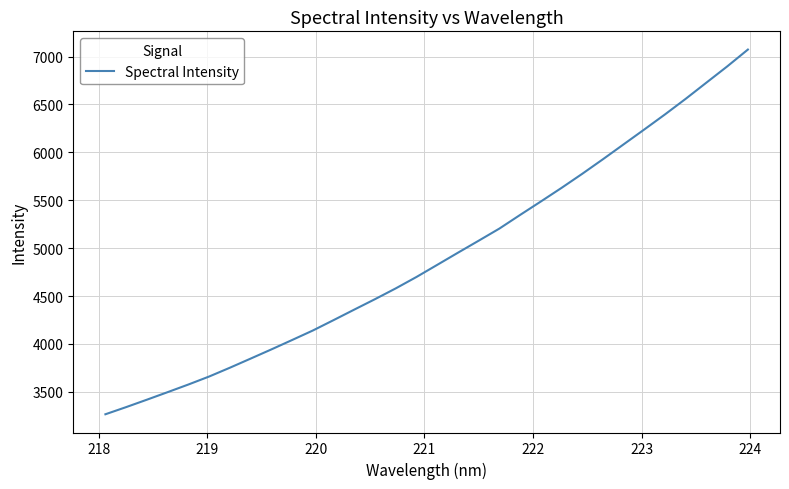

How many lines are shown in the chart?

1